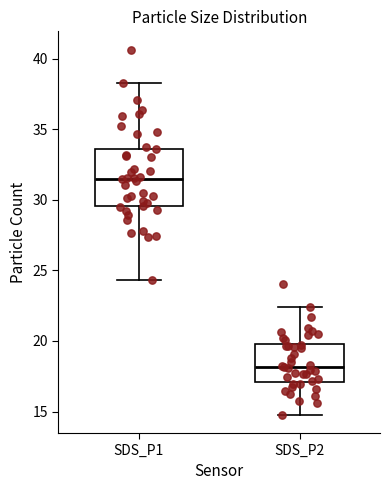

Reading left to right, read every box against the y-axis: the position of its median line, the range the box covers, and the ends of its whiskers. The values are not printed on the chart, so give them approximately, as read against the axis.

SDS_P1: median 31.5, box 29.5 to 33.5, whiskers 24.5 to 38.5
SDS_P2: median 18.0, box 17.0 to 20.0, whiskers 15.0 to 22.5